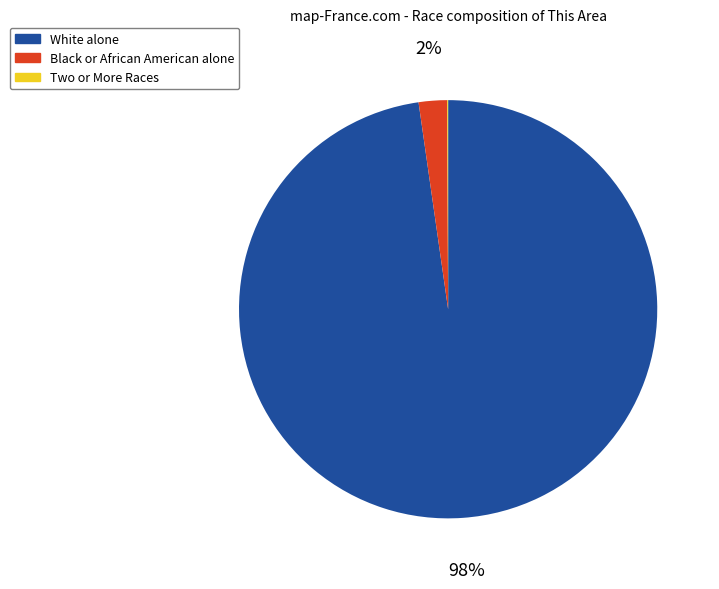

To the nearest percent, what is the difference between the largest and smallest slice percentages?

98%